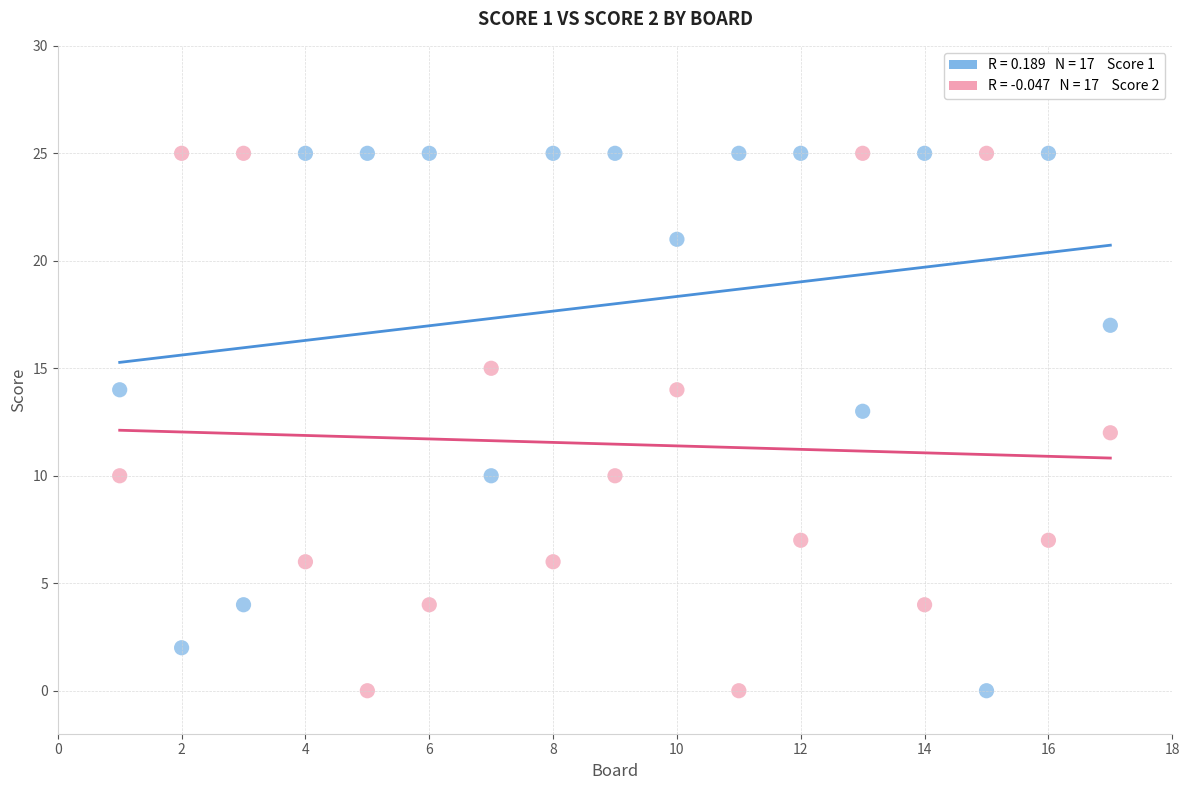

Across all data points, what is the range of Y values (max minus min)?

25